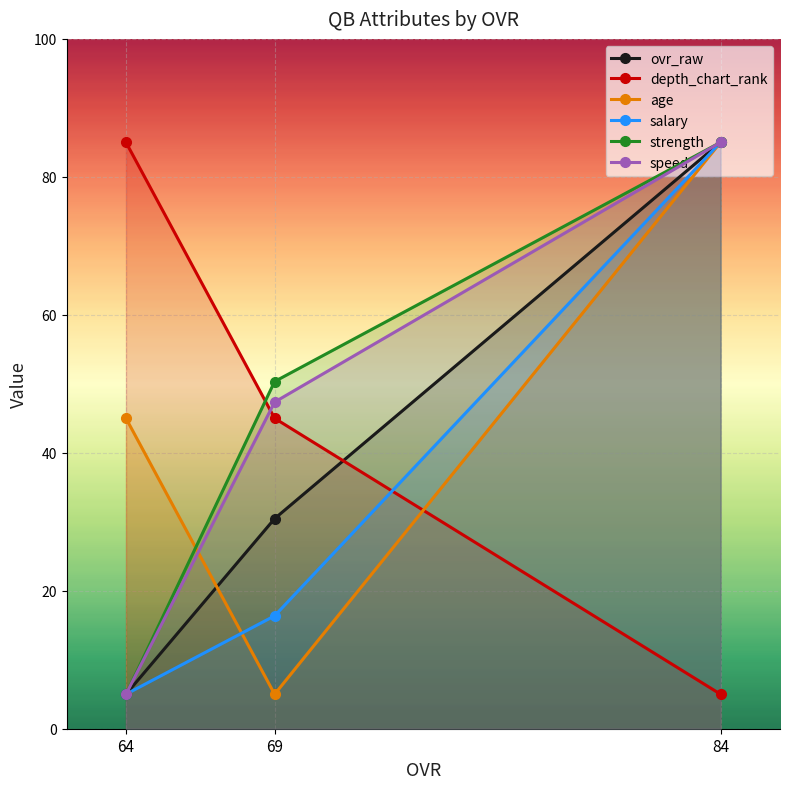

What is the difference between the highest and lowest values at 64?

80.0